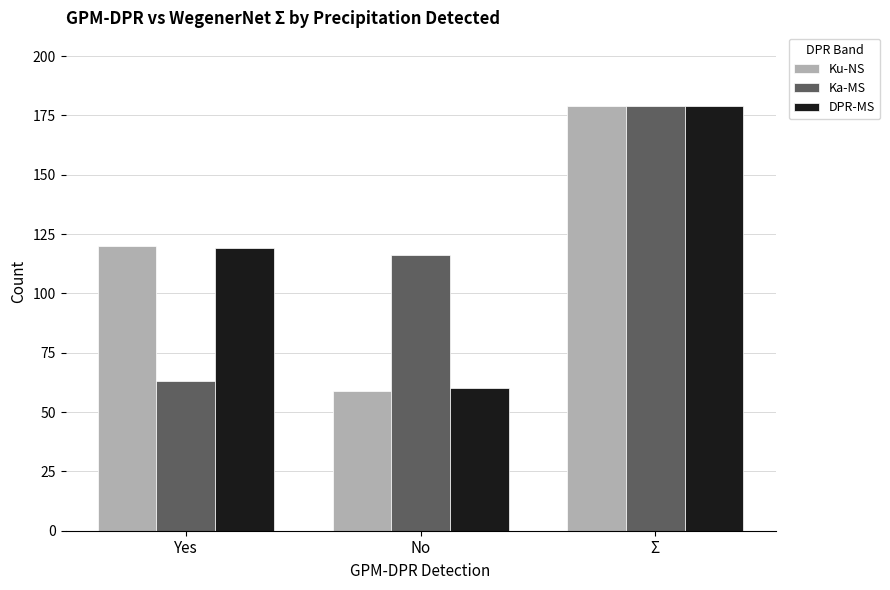

What is the value of the Ku-NS bar at the 2nd from the left?

59